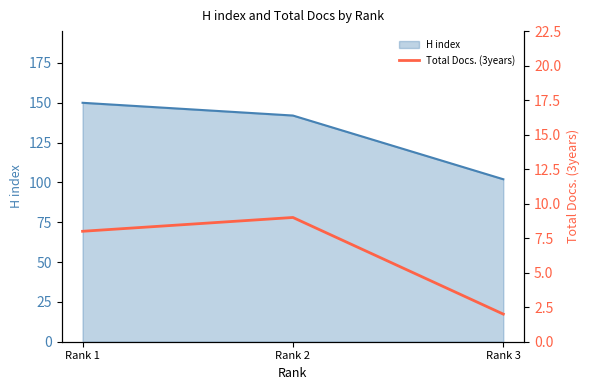

Which category has the lowest value in the H index series?

Rank 3